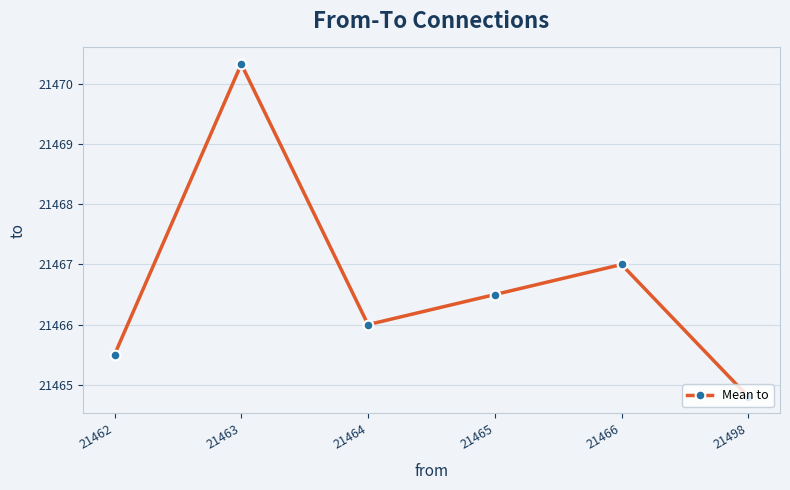

How many points are lower than both their immediate neighbors (excluding endpoints)?

1